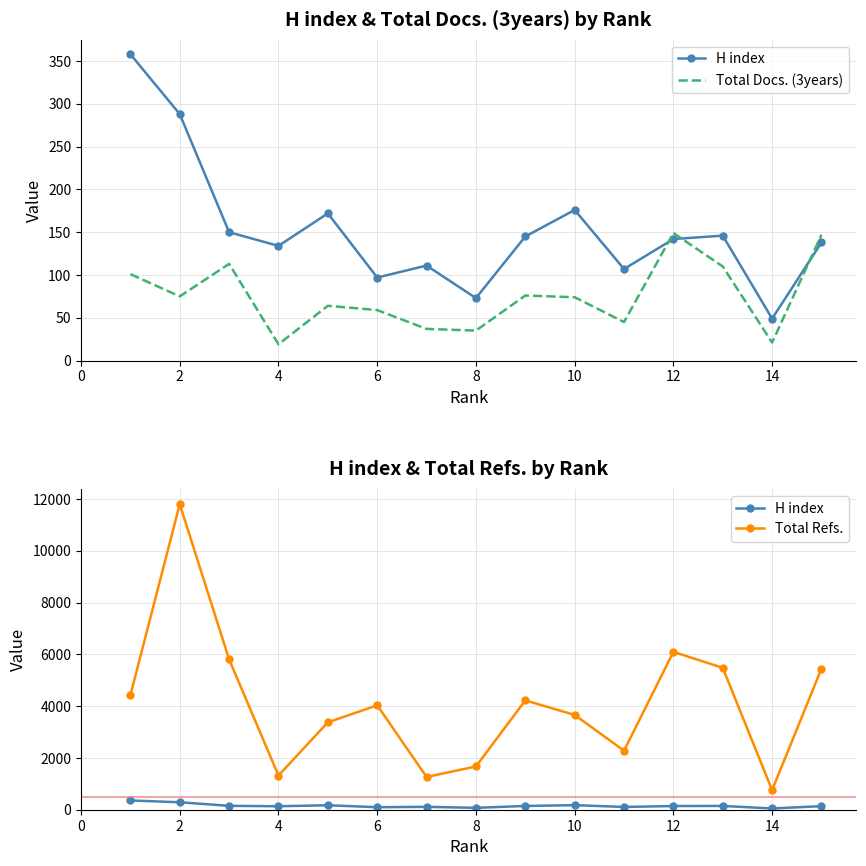

How many distinct data groups are displayed?

3